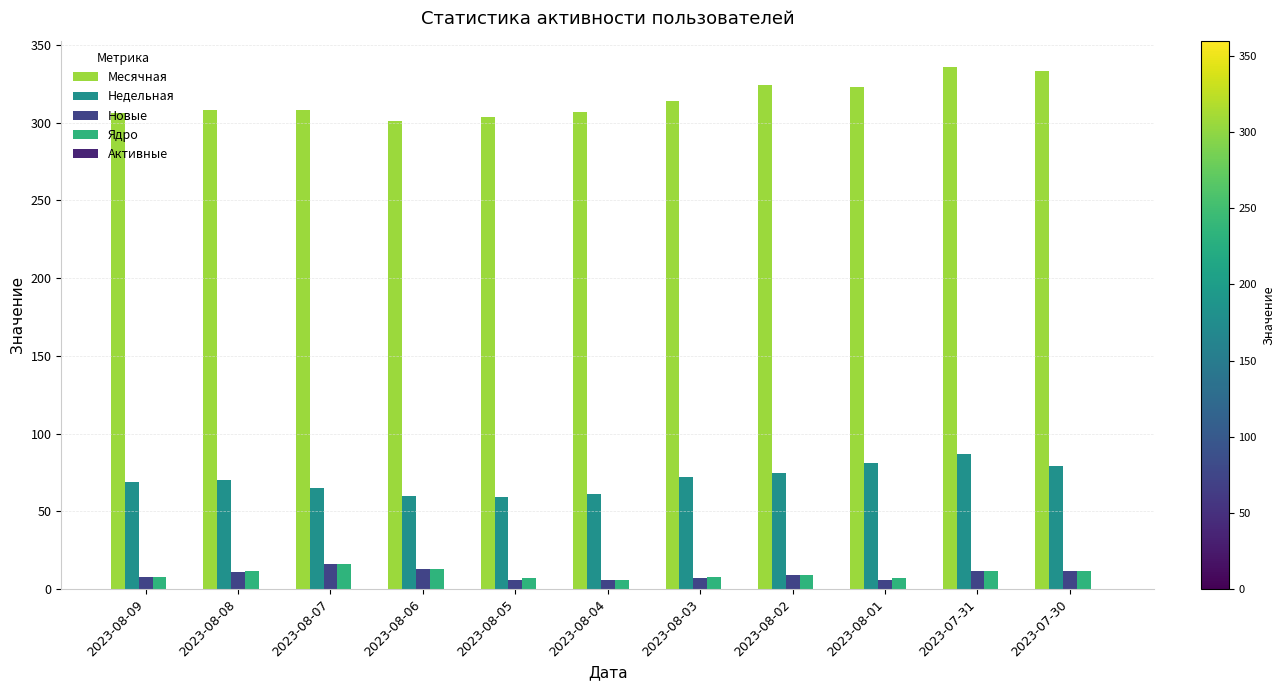

How many bars are there in each group?

4